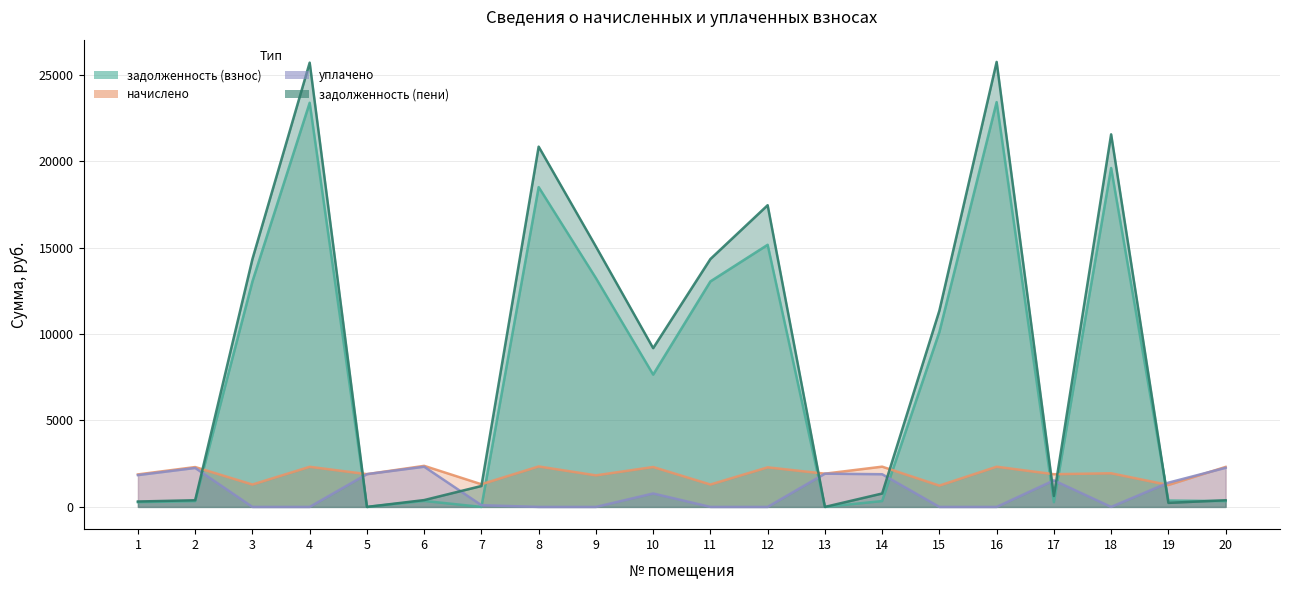

After their last crossing, which series has the higher values: уплачено or задолженность (пени)?

уплачено